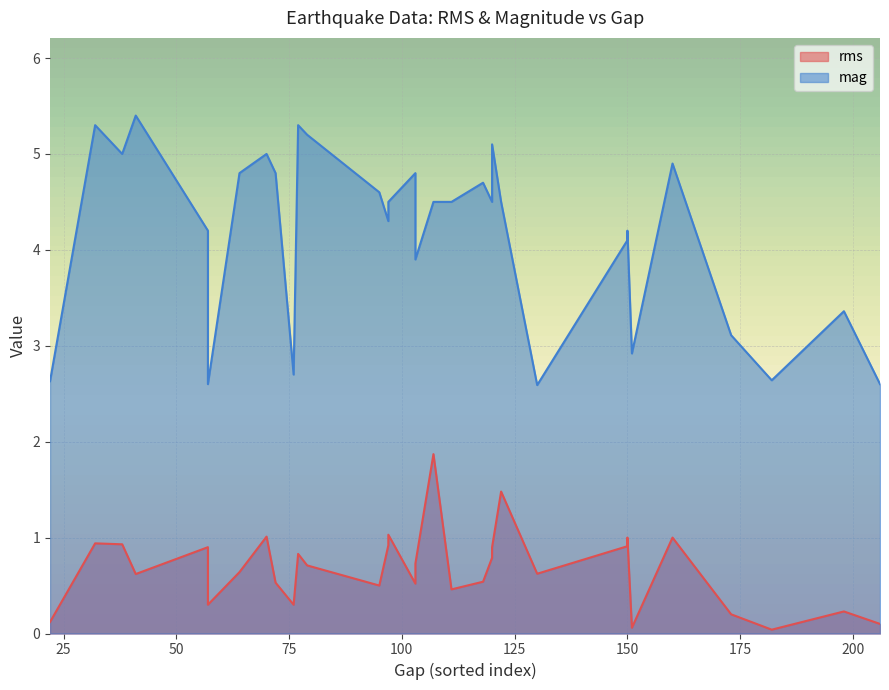

True or false: rms and mag cross at least once.

False